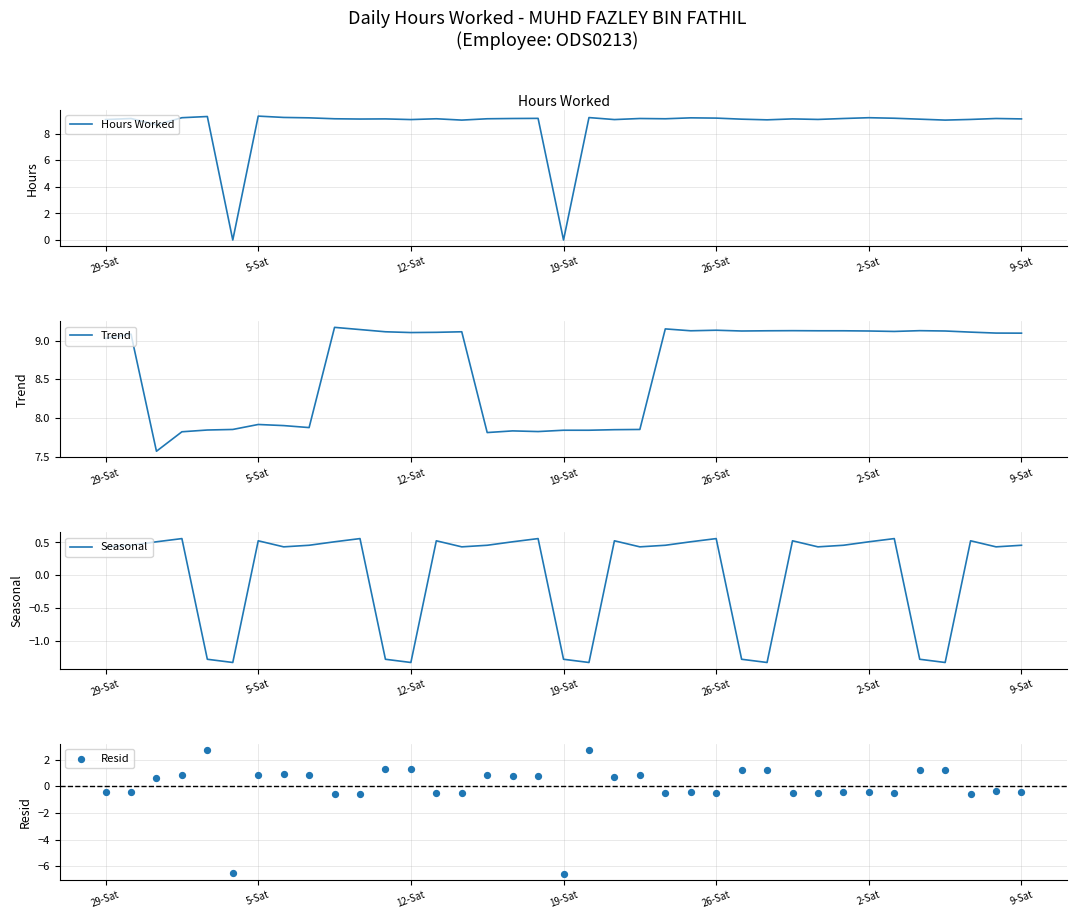

Is it true that Hours Worked equals 3.1 at 5-Sat?

False